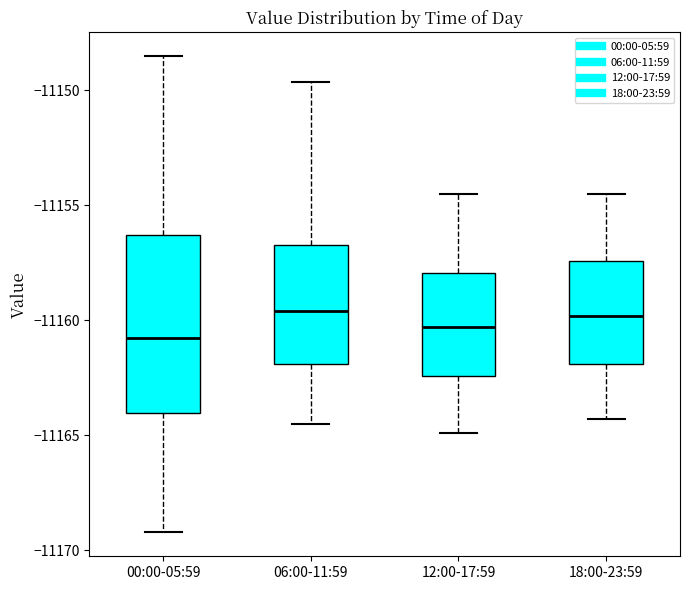

Reading left to right, transcribe this box plot: for each box, give where its median line is, the range the box spans, and where its two whiskers end, as read against the y-axis. The values are not printed on the chart, so give them approximately, as read against the axis.

00:00-05:59: median -11161.0, box -11164.0 to -11156.5, whiskers -11169.0 to -11148.5
06:00-11:59: median -11159.5, box -11162.0 to -11156.5, whiskers -11164.5 to -11149.5
12:00-17:59: median -11160.5, box -11162.5 to -11158.0, whiskers -11165.0 to -11154.5
18:00-23:59: median -11160.0, box -11162.0 to -11157.5, whiskers -11164.5 to -11154.5